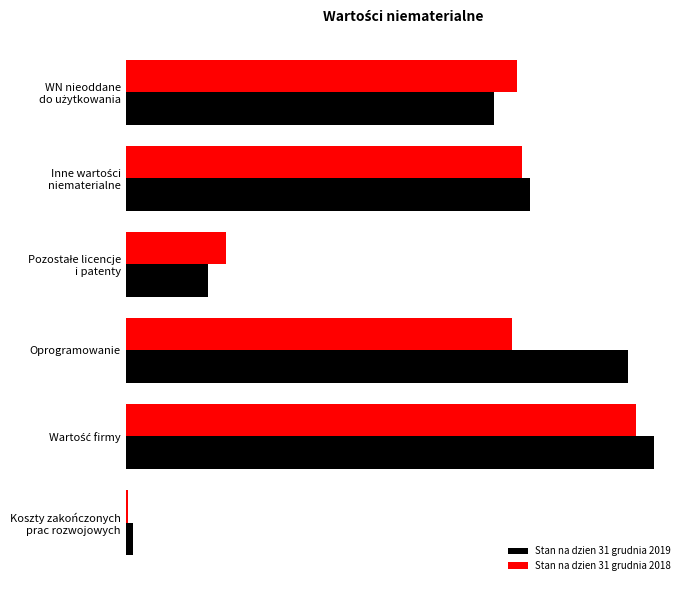

At how many categories does at least one series exceed 199?

1